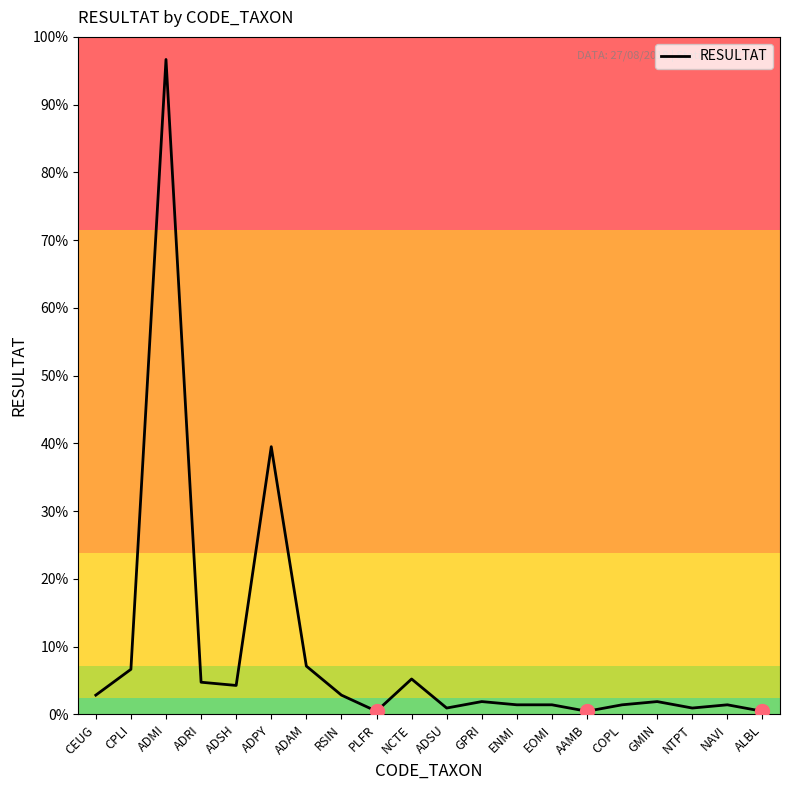

What is the smallest value displayed?

1